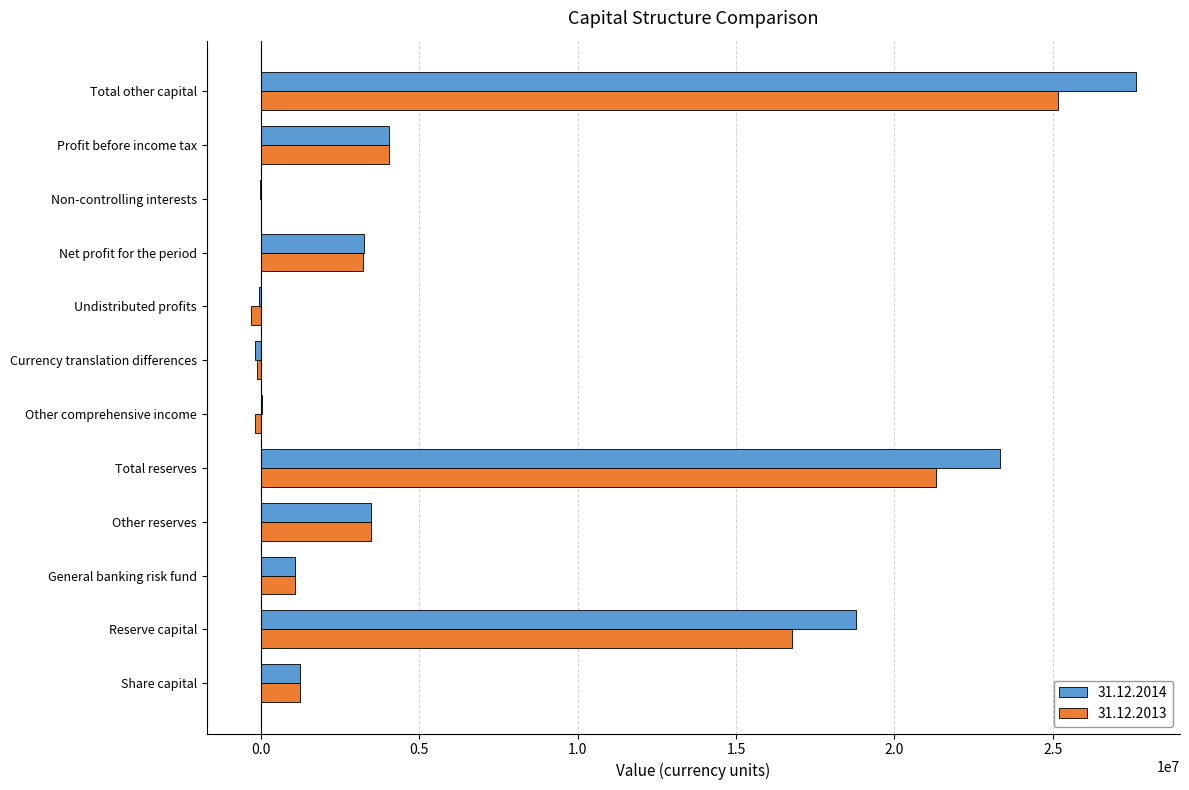

Is the value of 31.12.2014 at Total other capital greater than the value of 31.12.2013 at Reserve capital?

Yes